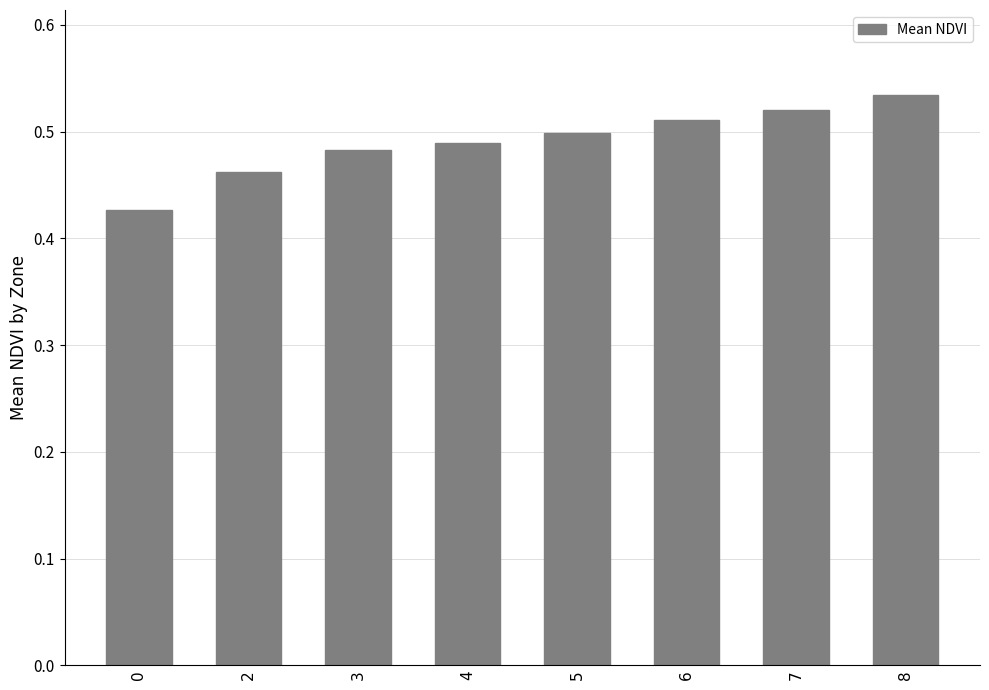

What is the sum of the values at 6 and 5?

1.0